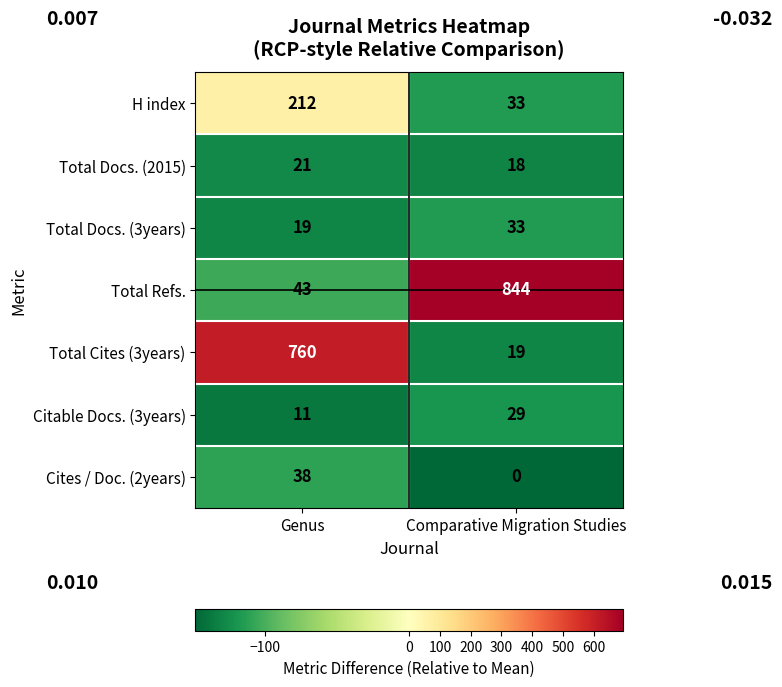

What is the minimum value shown in the chart?

0